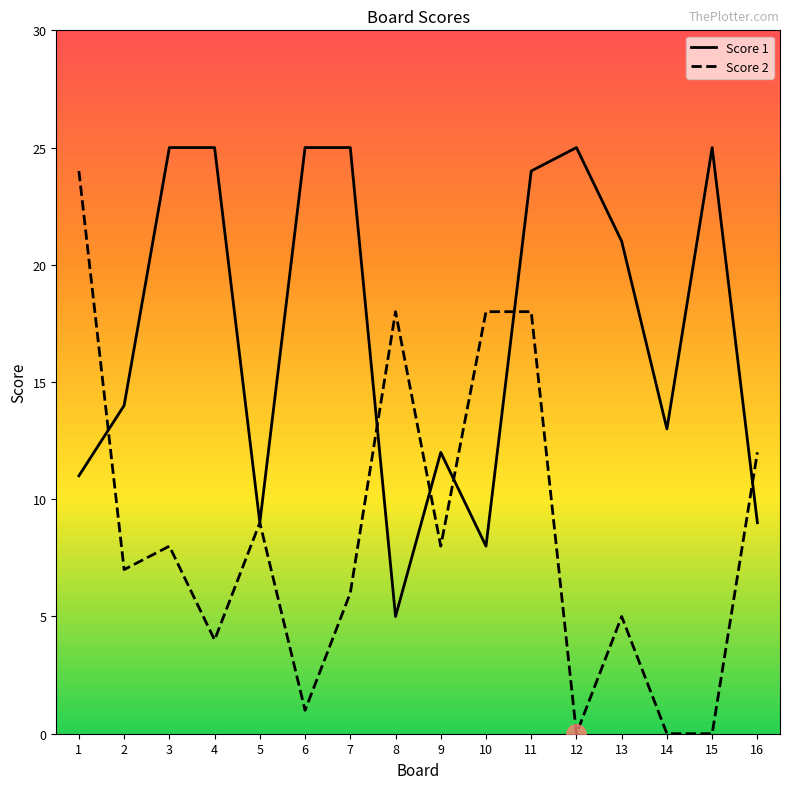

True or false: Score 1 has a value of 25 at 7.

True